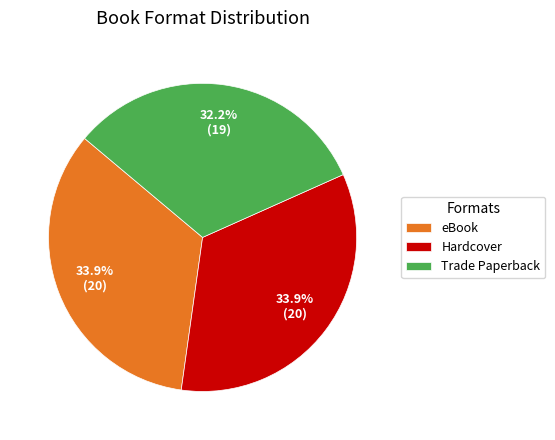

To the nearest percent, what portion does Trade Paperback represent?

32%